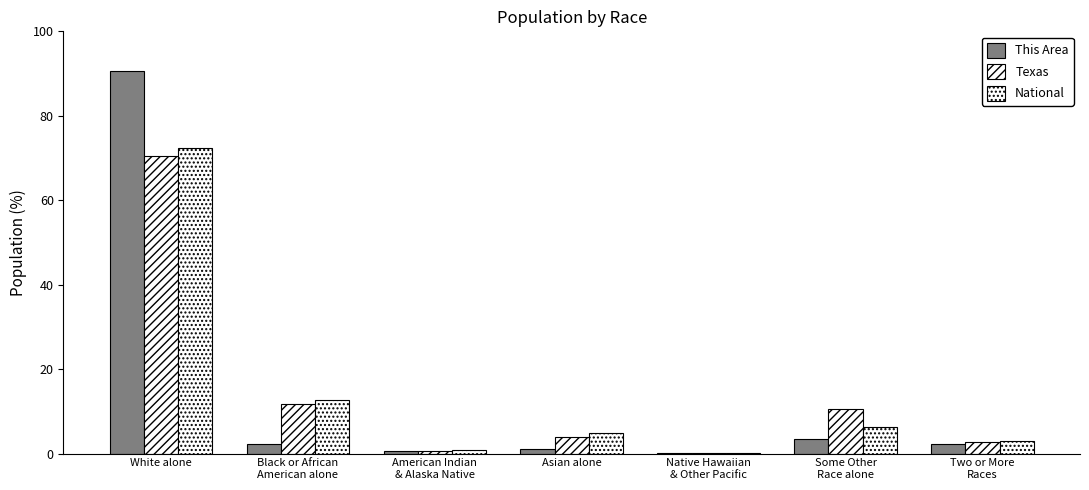

What is the difference between the This Area values at Two or More
Races and Asian alone?

1.1